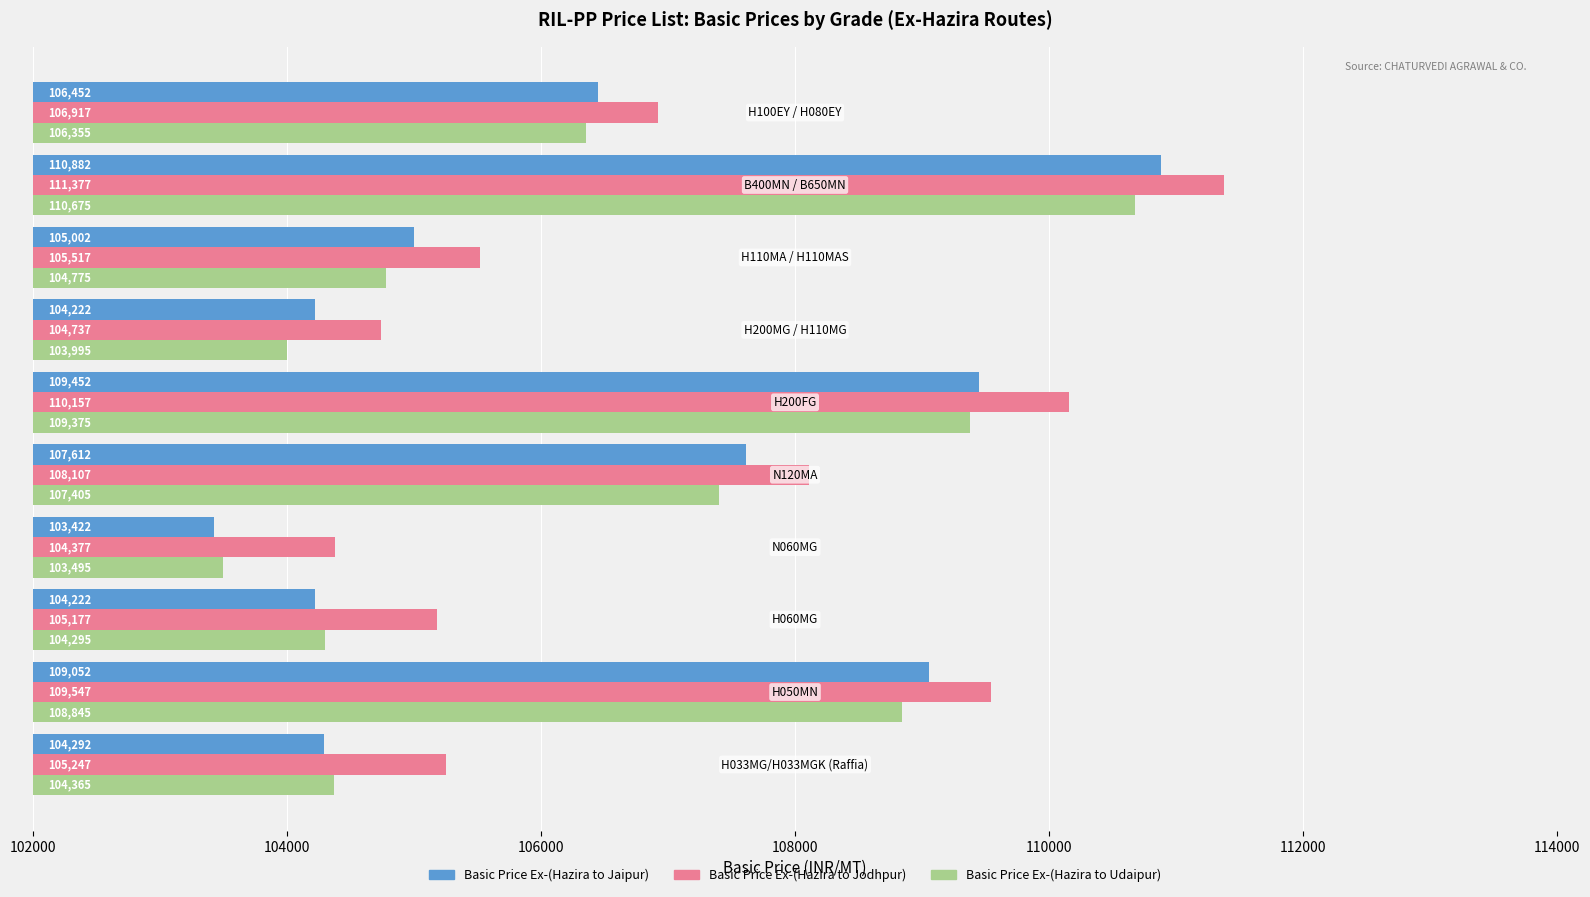

Which series has the largest range (max minus min)?

Basic Price Ex-(Hazira to Jaipur)